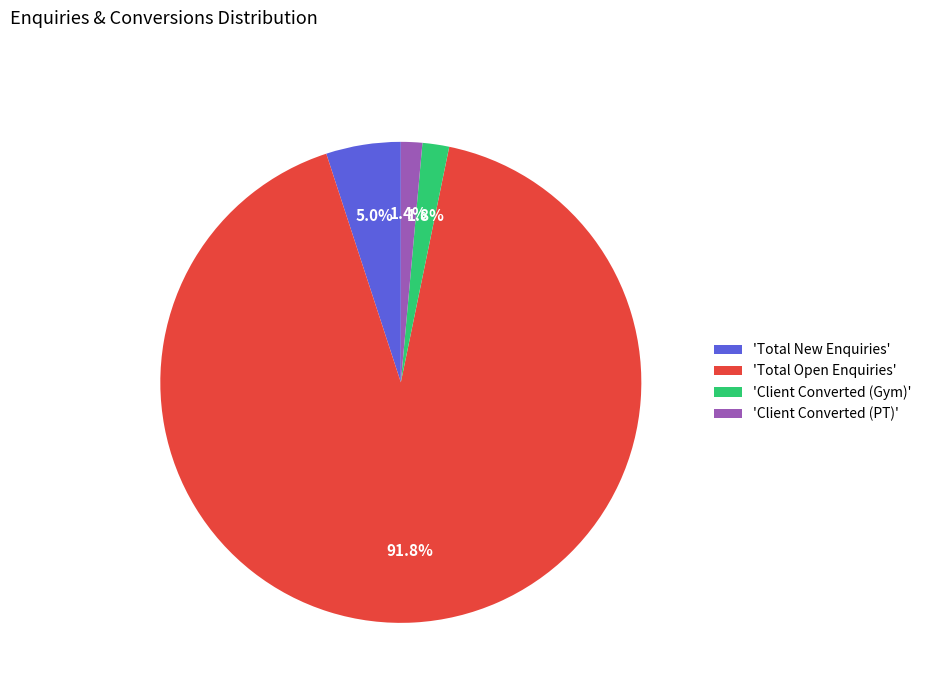

Which category has the biggest portion of the pie?

'Total Open Enquiries'